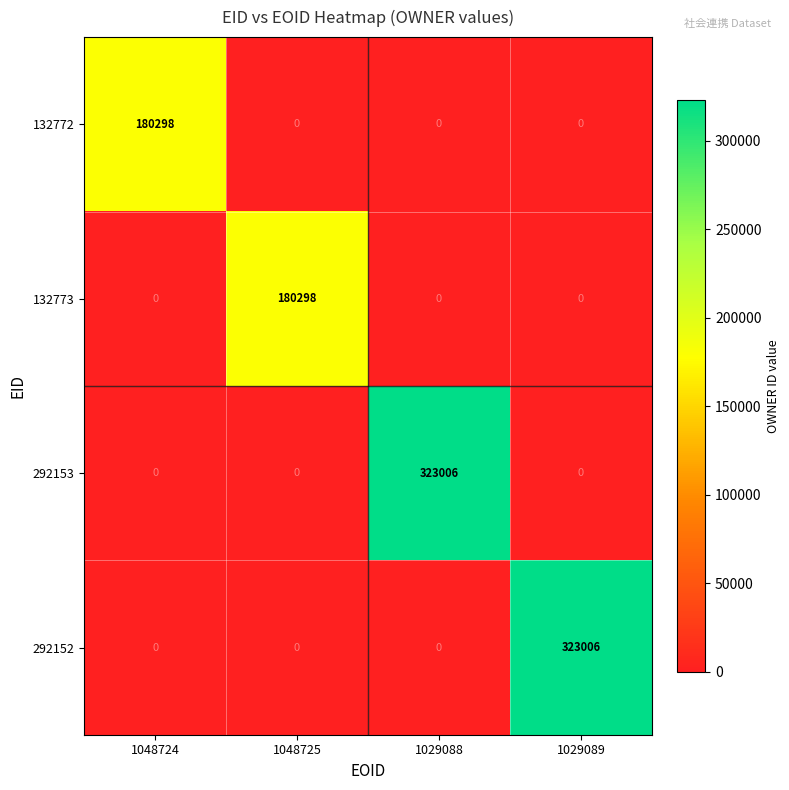

What is the spread (max minus min) of values at 1048724?

180298